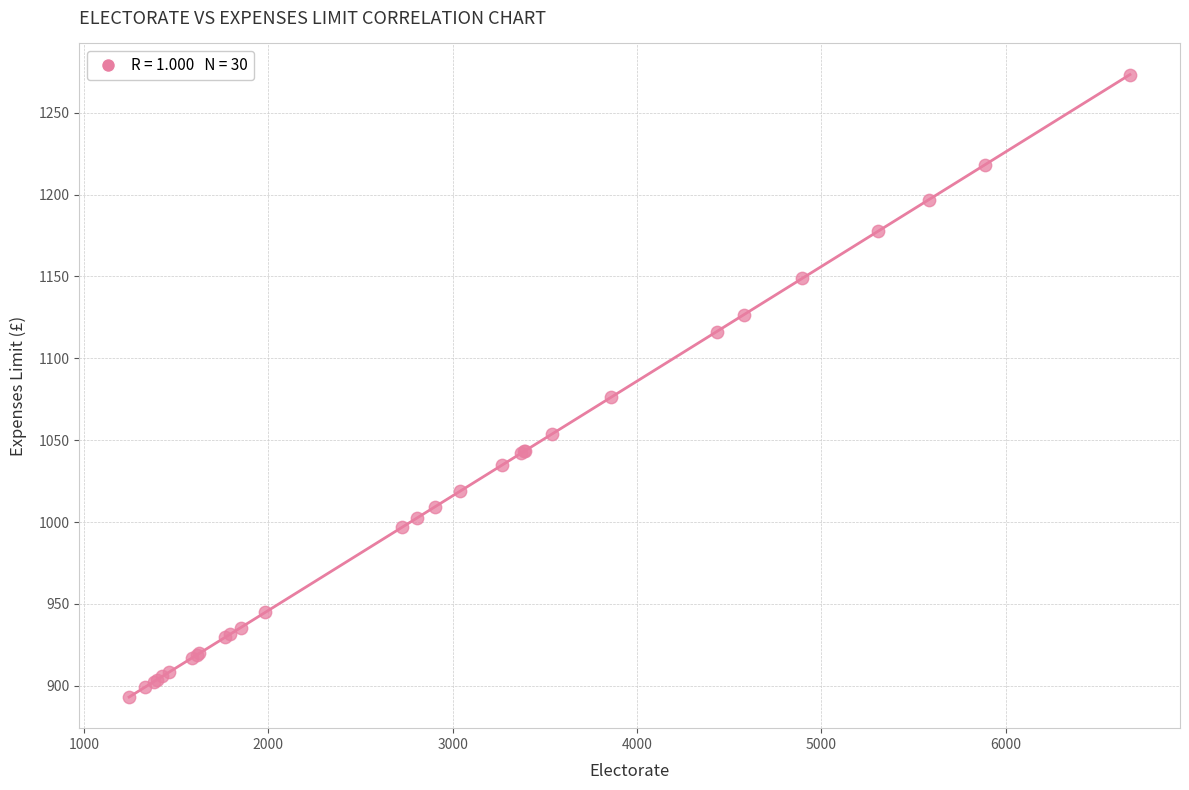

What Y value in the scatter plot is closest to 1083?

1076.3